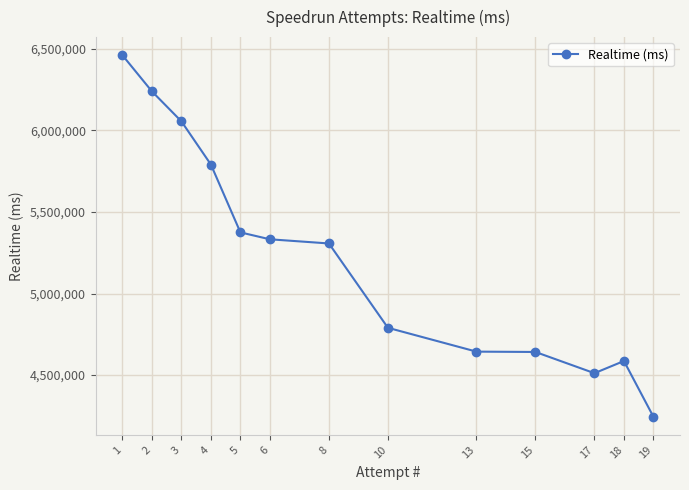

How many lines are shown in the chart?

1